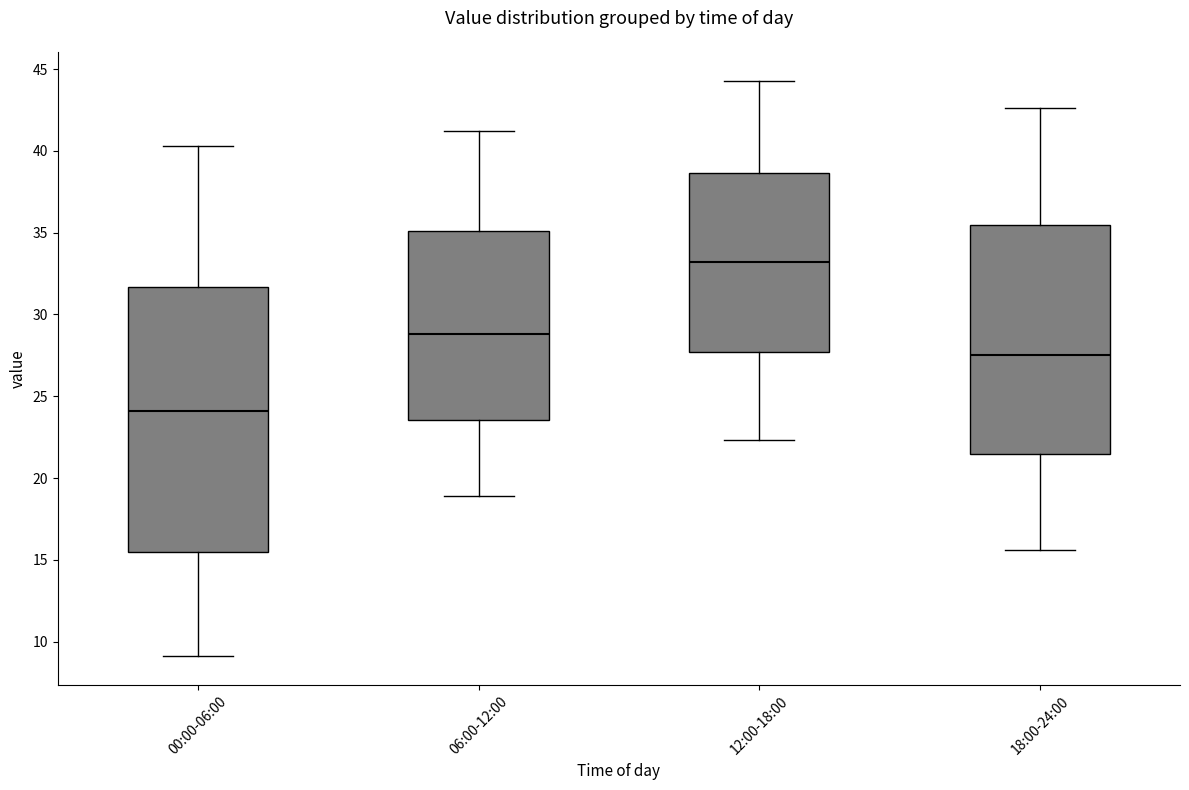

Comparing the boxes themselves (not the whiskers), which one is the tallest?

00:00-06:00